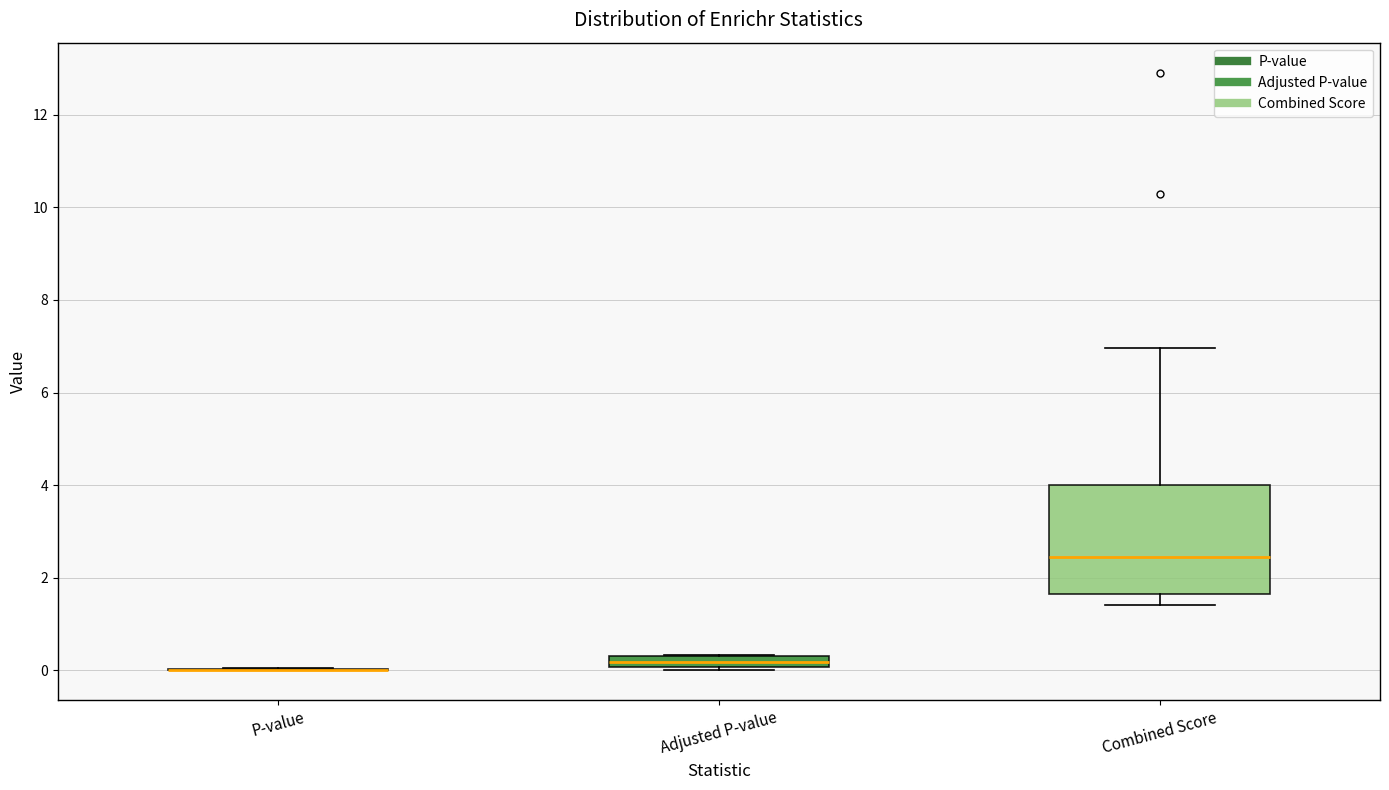

Which box is the tallest, from its lower edge to its upper edge?

Combined Score